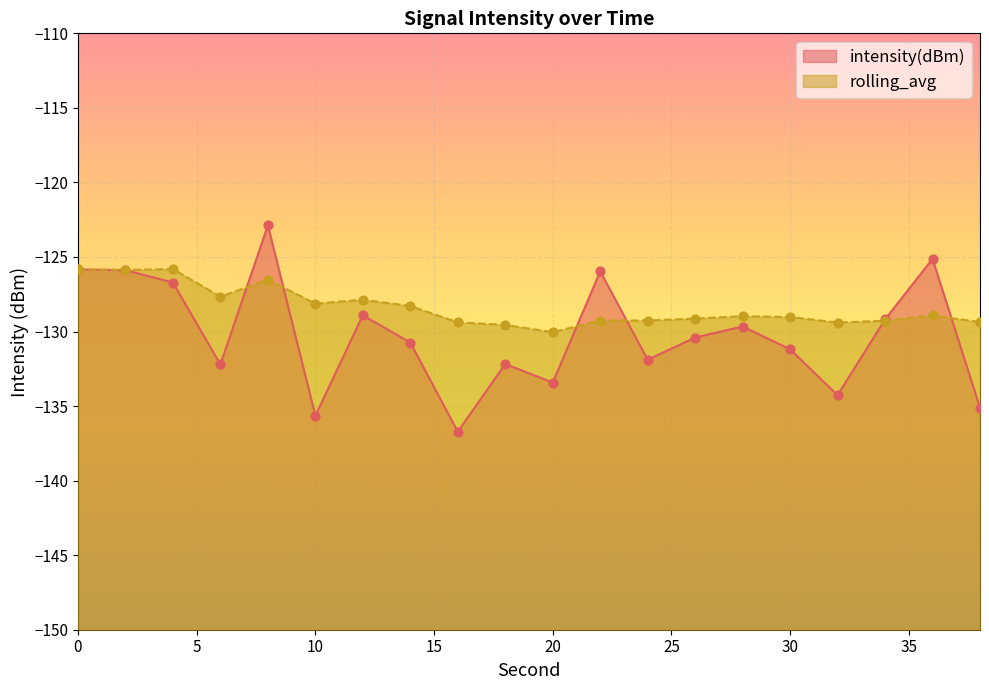

Is the value of intensity(dBm) at 20 greater than the value of rolling_avg at 6?

No